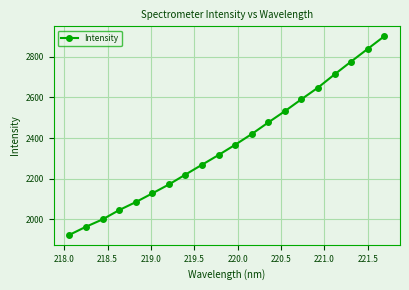

True or false: there are more than 1 points higher than both neighbors.

False